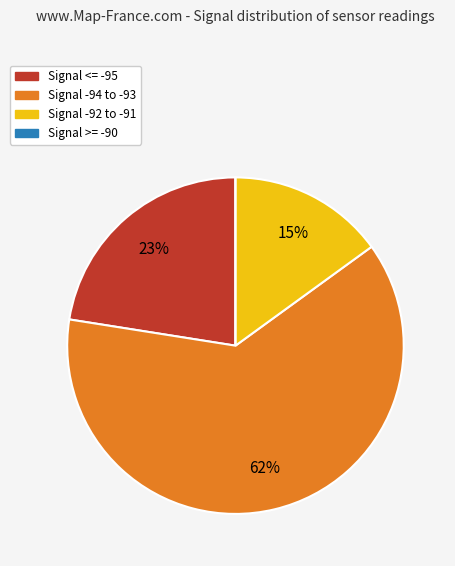

Is there a majority slice in this chart?

Yes